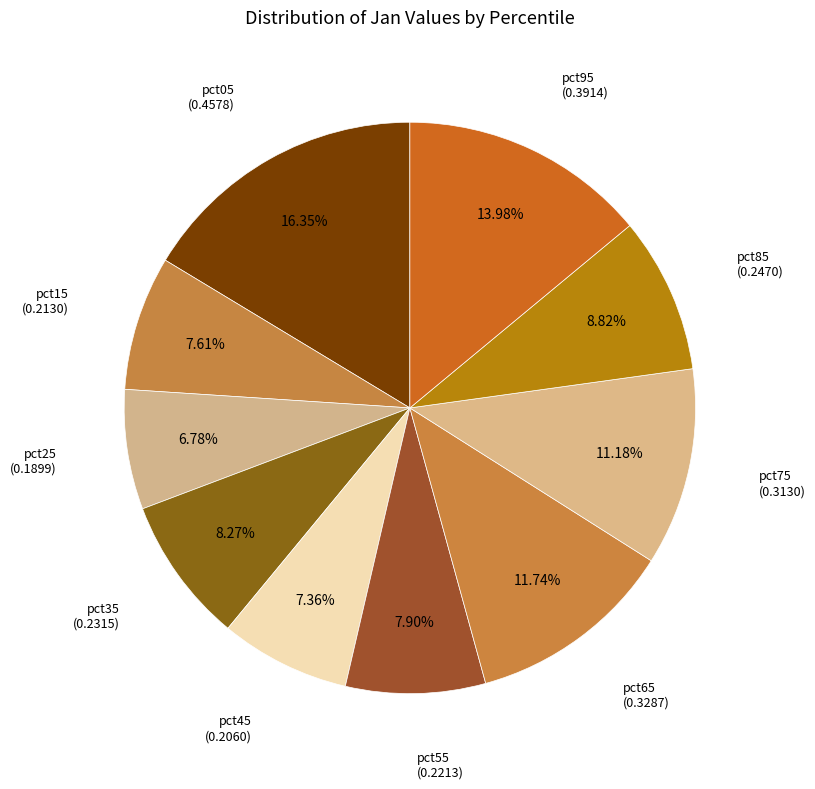

Is there a majority slice in this chart?

No